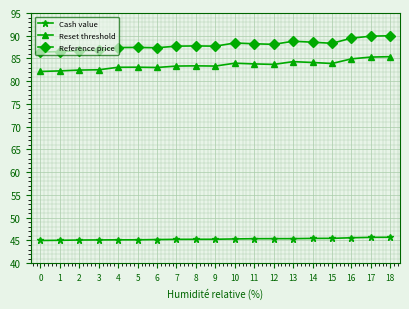

What is the value of the Reset threshold point at the 5th from the left?

83.1